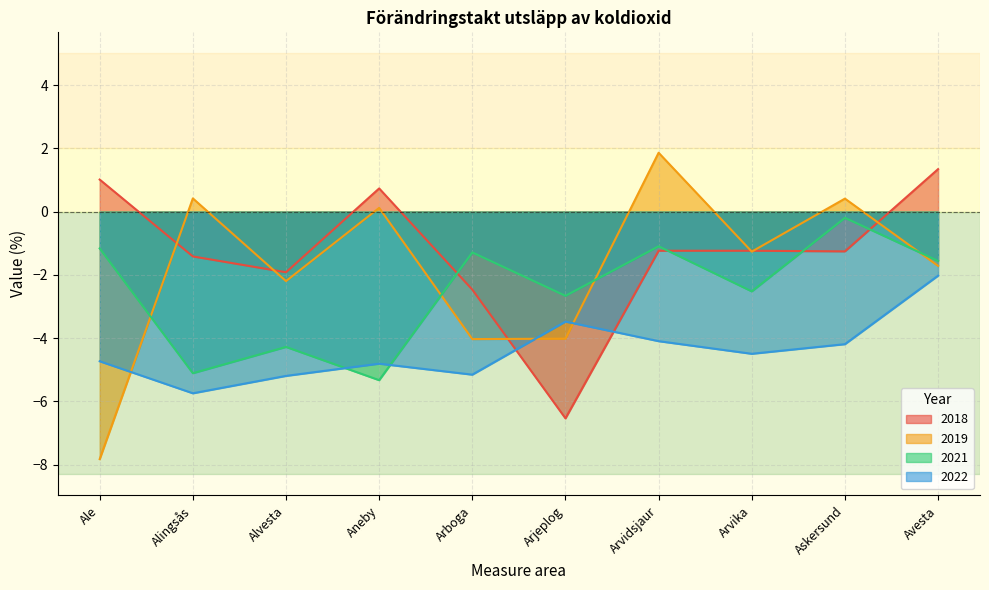

Which series has the largest range (max minus min)?

2019